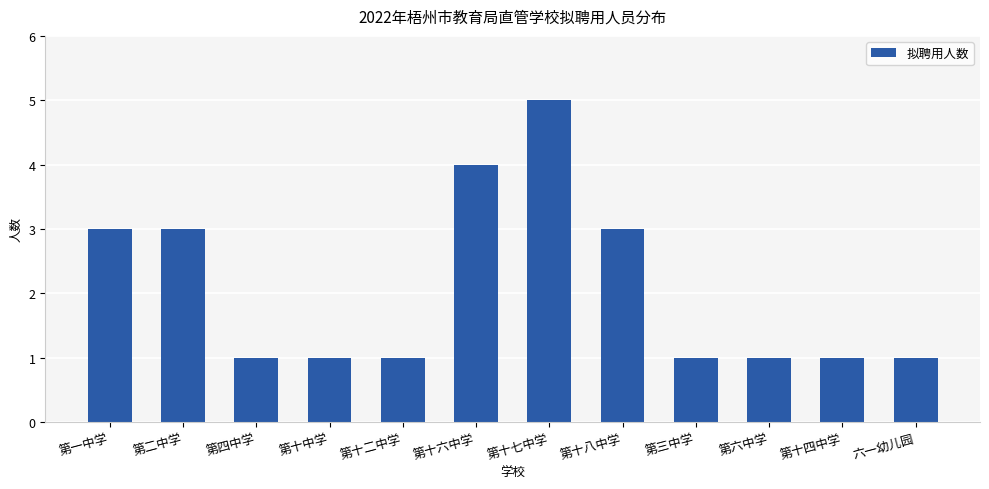

Which category has the highest value across all series?

第十七中学